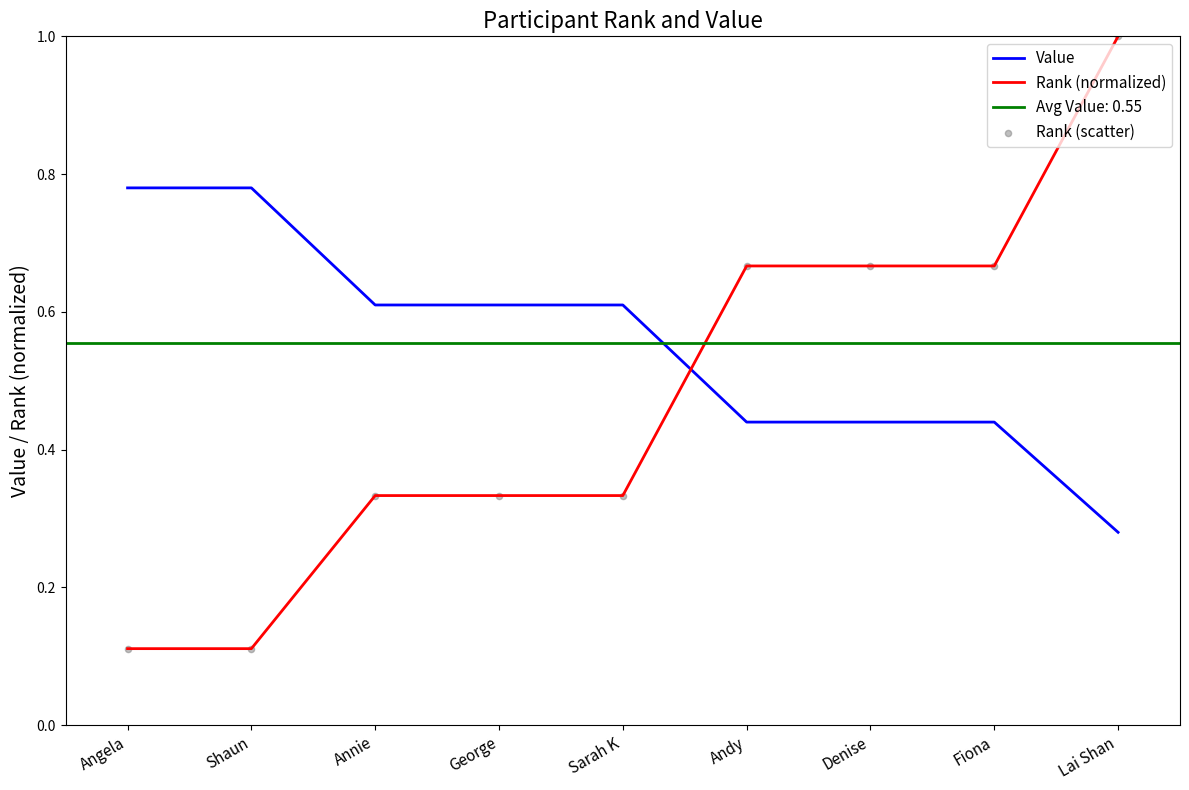

Which series contains the lowest Y value?

Rank (normalized)